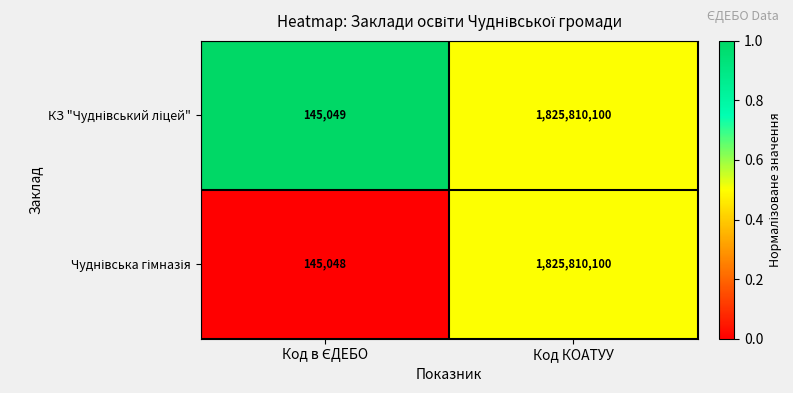

Which label corresponds to the largest value in the chart?

Код КОАТУУ